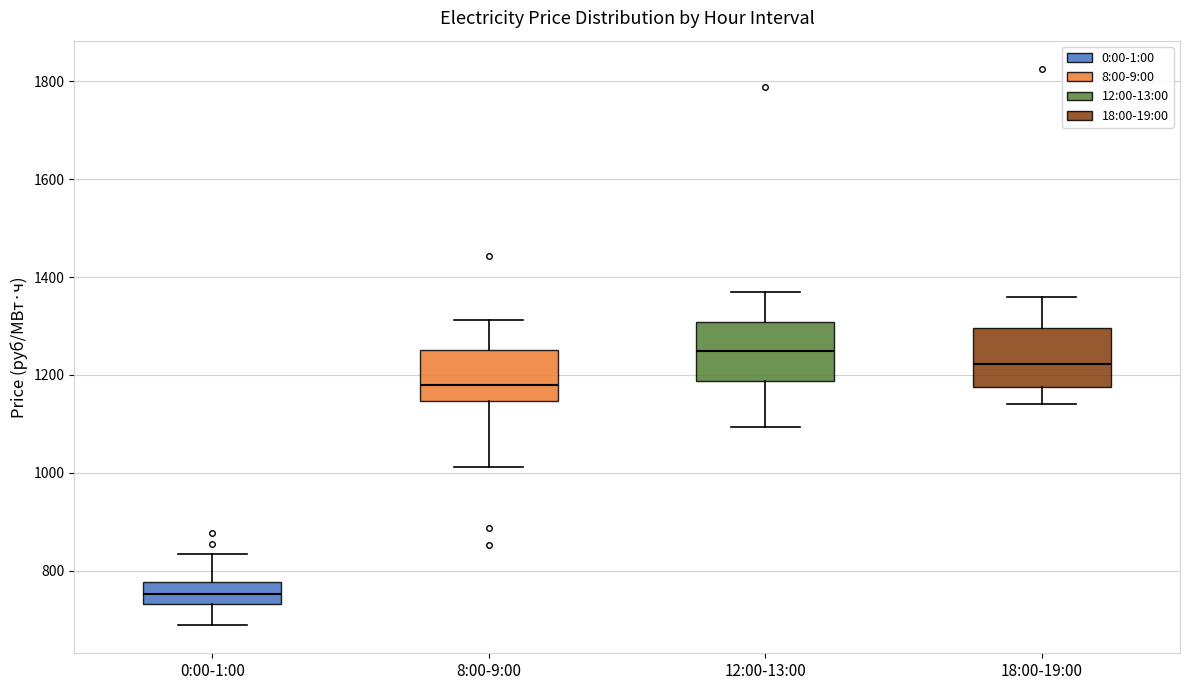

Where is the upper edge of the box for 0:00-1:00 on the y-axis? The values are not printed on the chart, so give them approximately, as read against the axis.

780